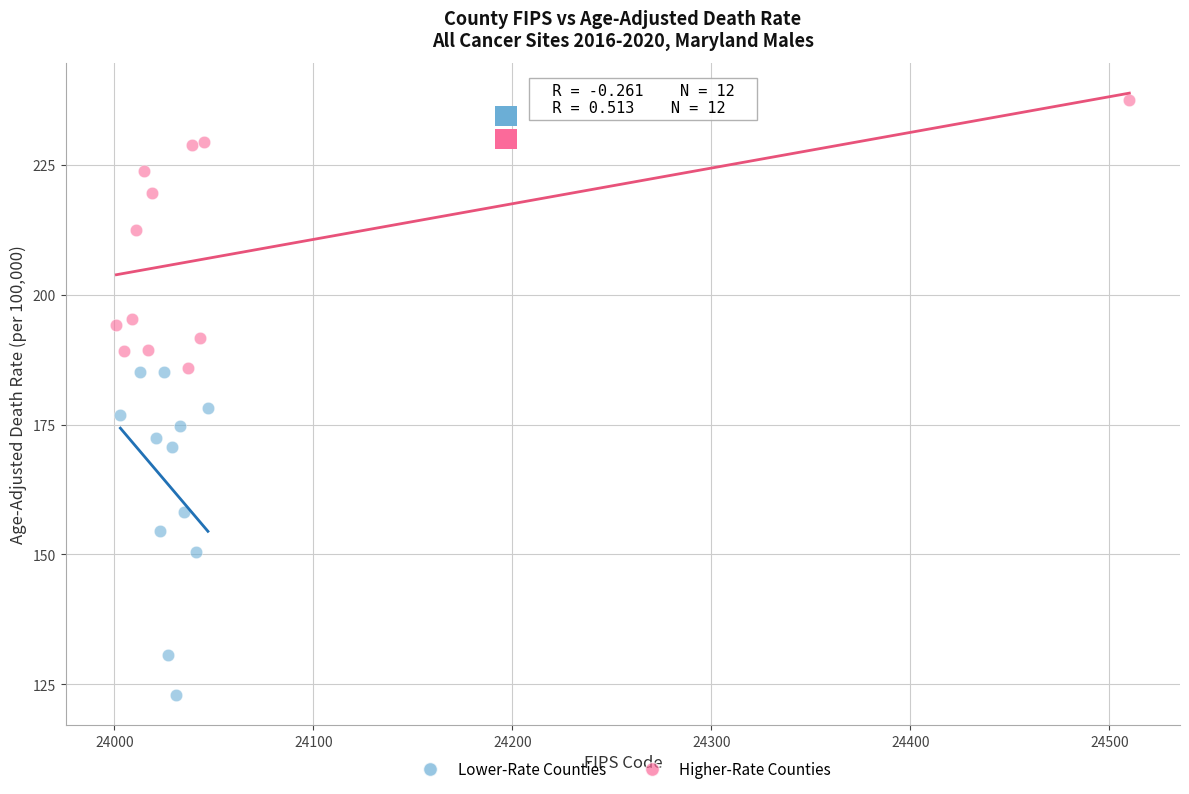

Which series reaches the minimum Y coordinate?

Lower-Rate Counties